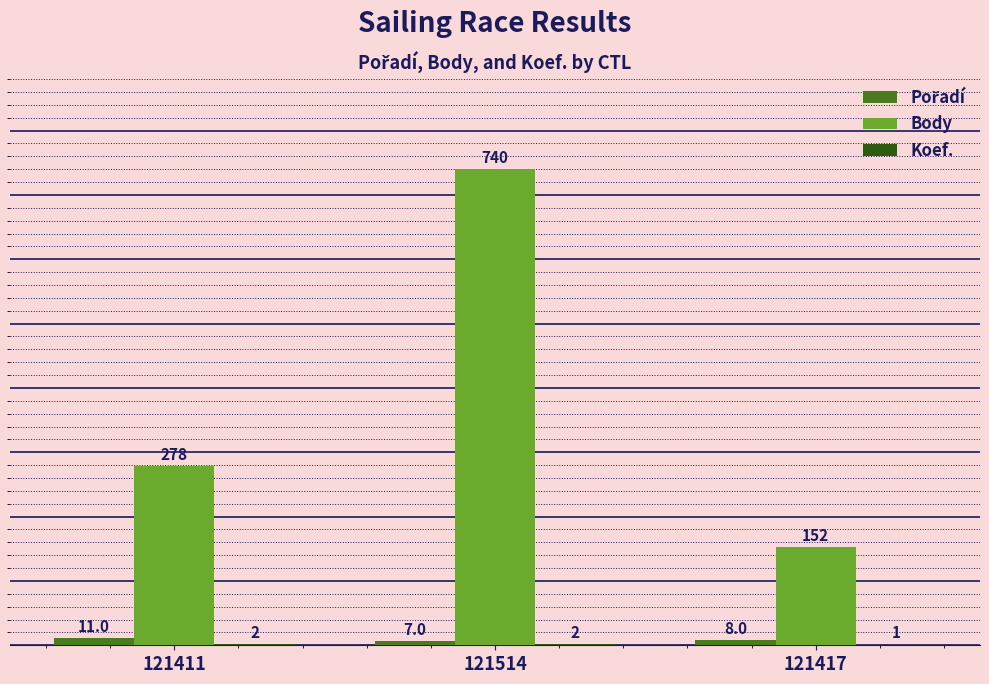

What is the total value across all series at 121514?

749